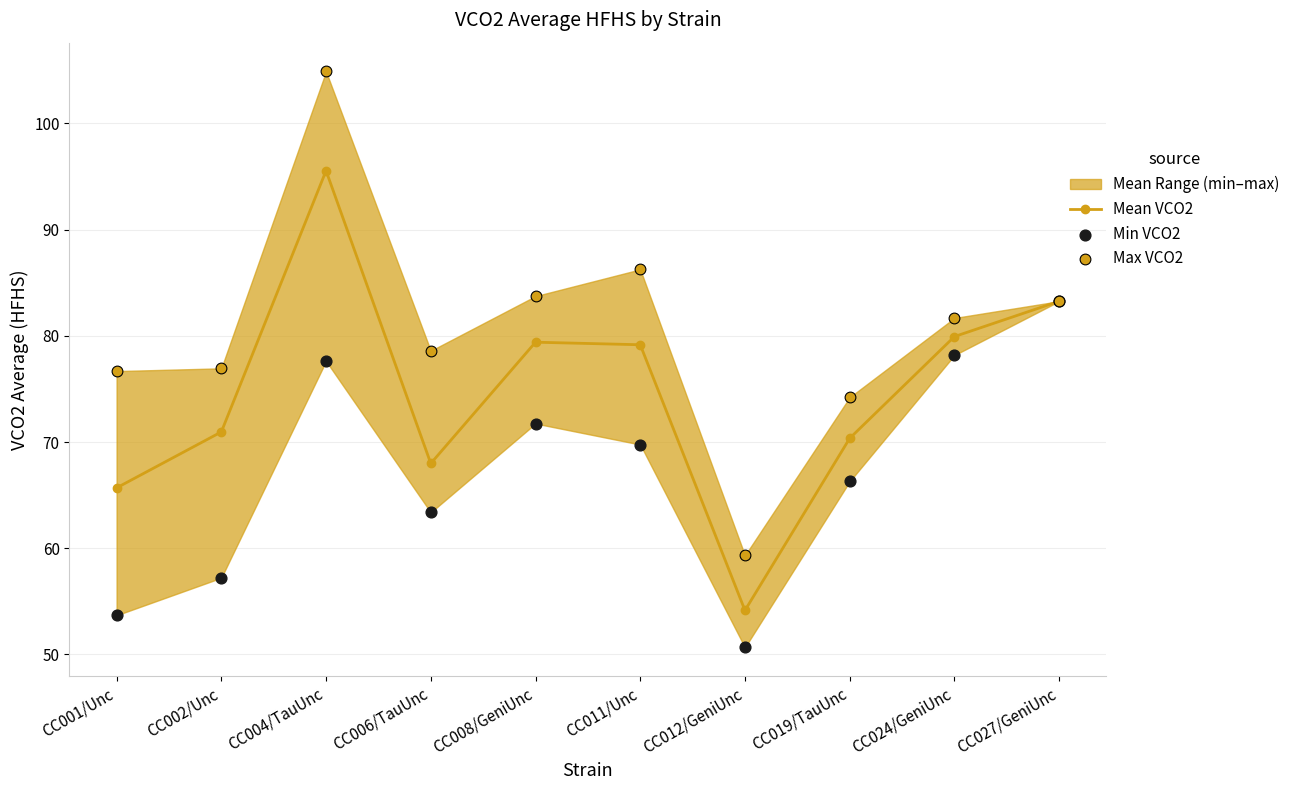

Which series has the largest total across all categories?

Max VCO2